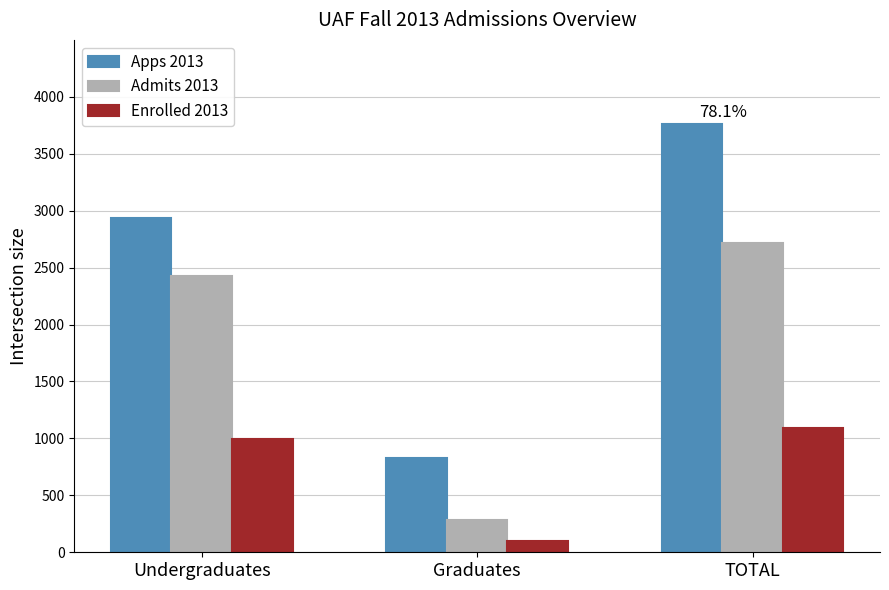

How many values in the Enrolled 2013 series are below 994?

1